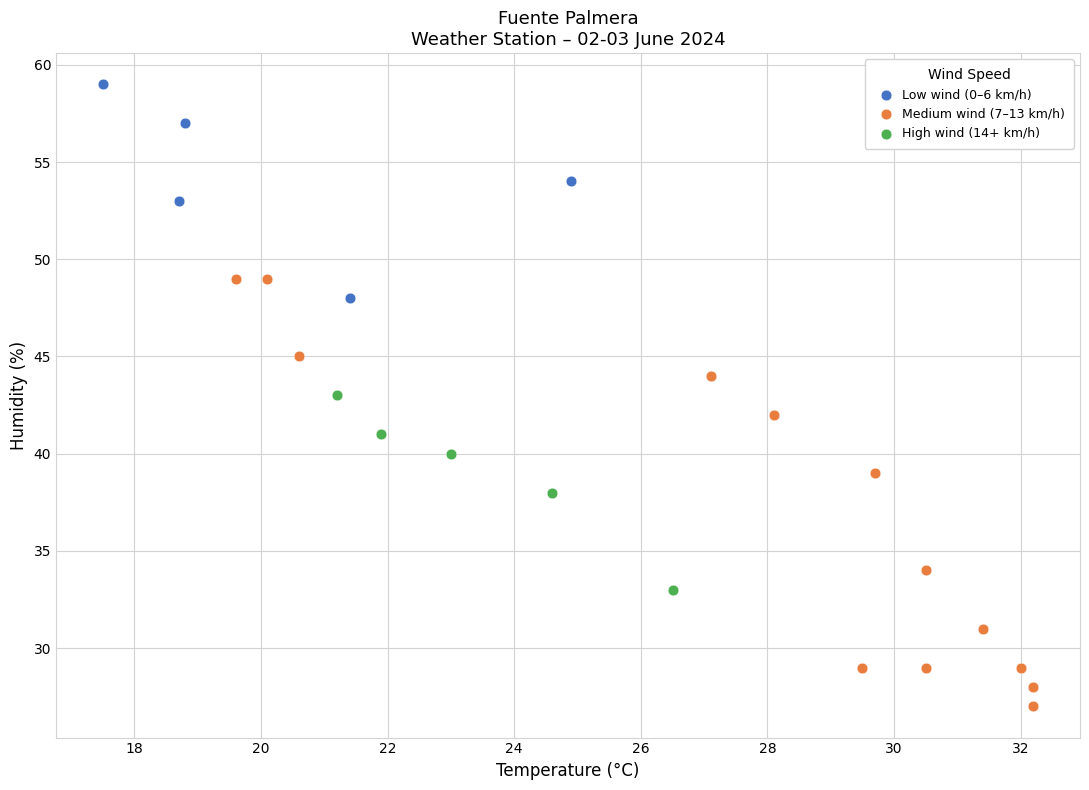

Which series contains the highest Y value?

Low wind (0–6 km/h)